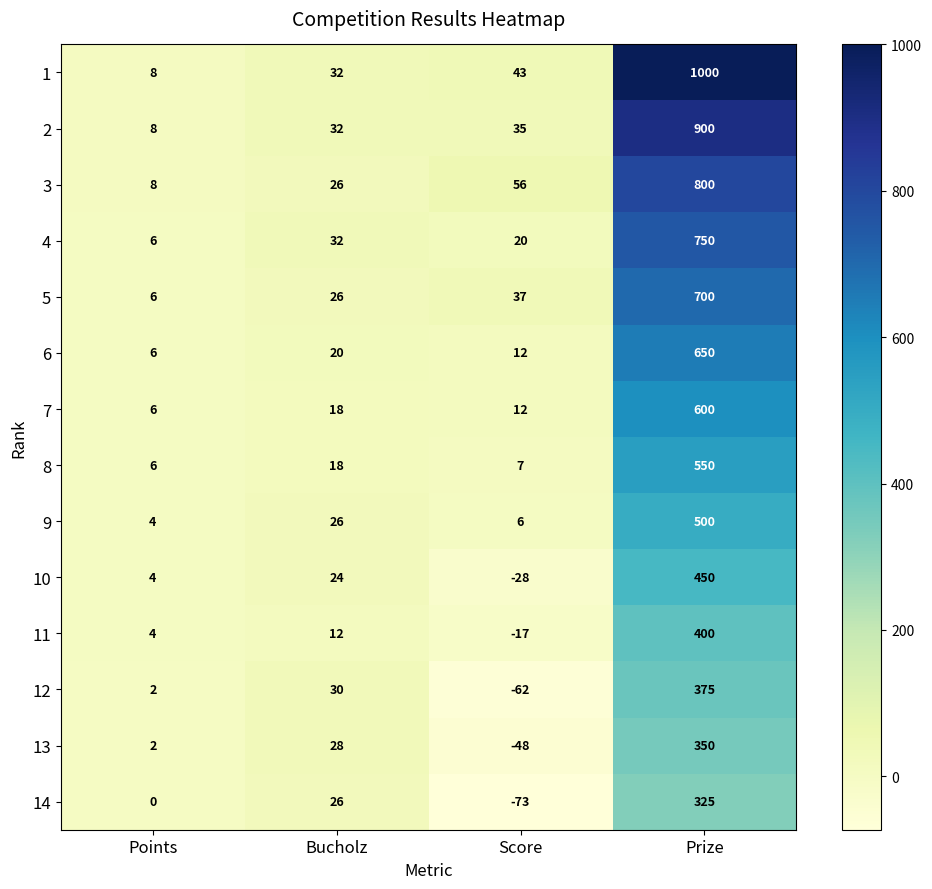

What is the difference between the 14 values at Prize and Bucholz?

299